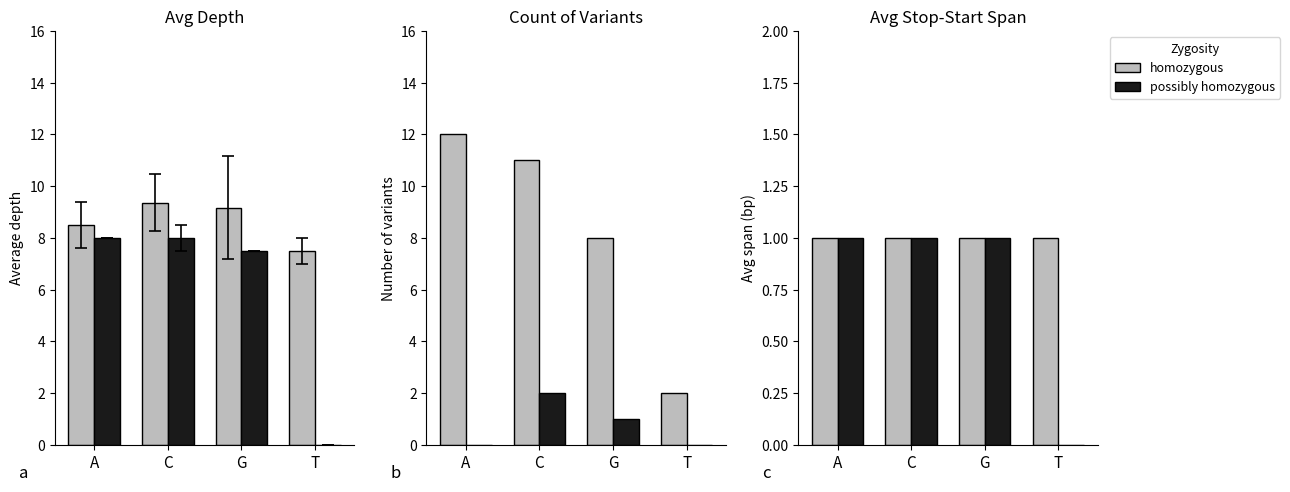

Is it true that possibly homozygous equals 0 at T?

True